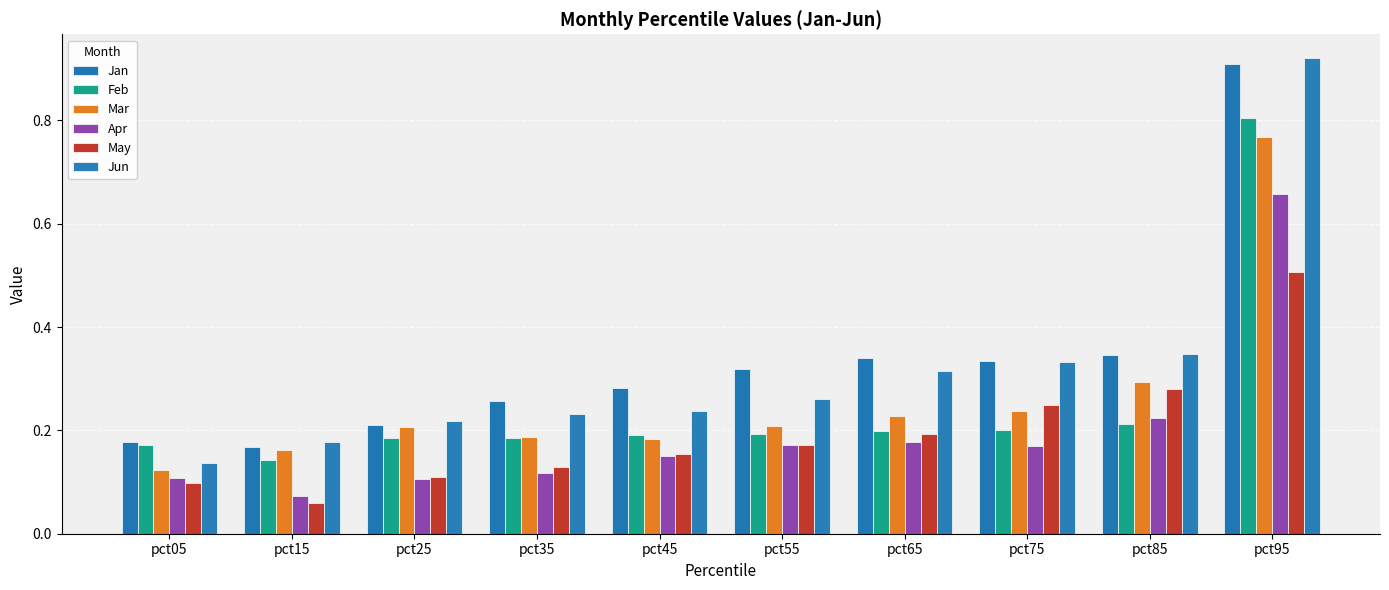

How many bars are there in total?

60